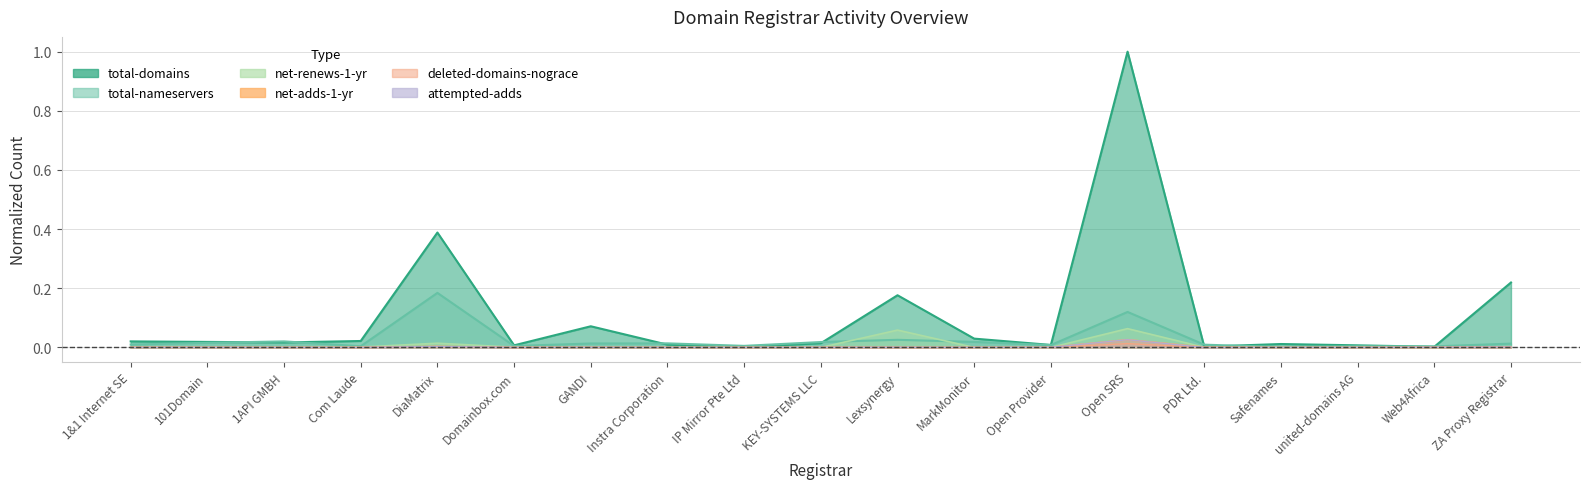

How many positive values does the deleted-domains-nograce series have?

6